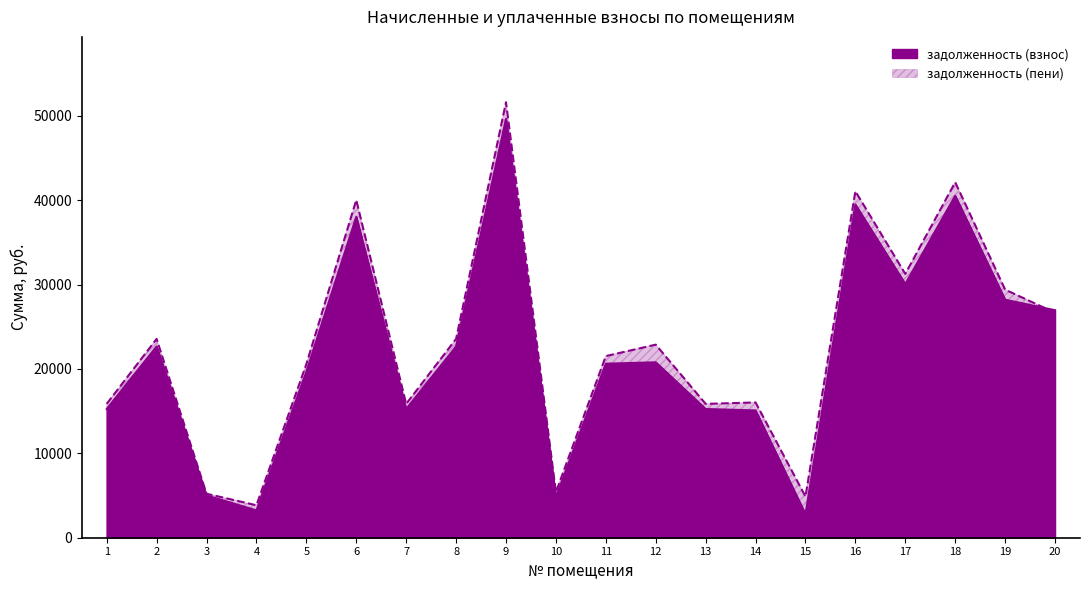

At which category does задолженность (взнос) reach its first local valley?

4